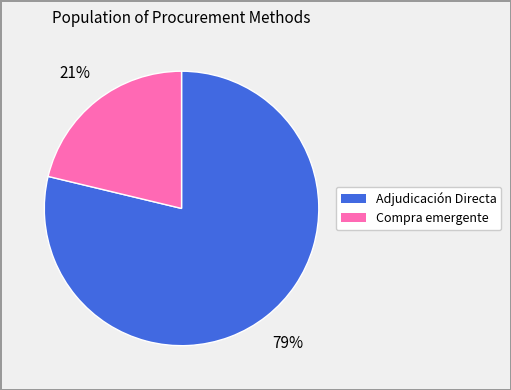

Does any single category account for the majority?

Yes